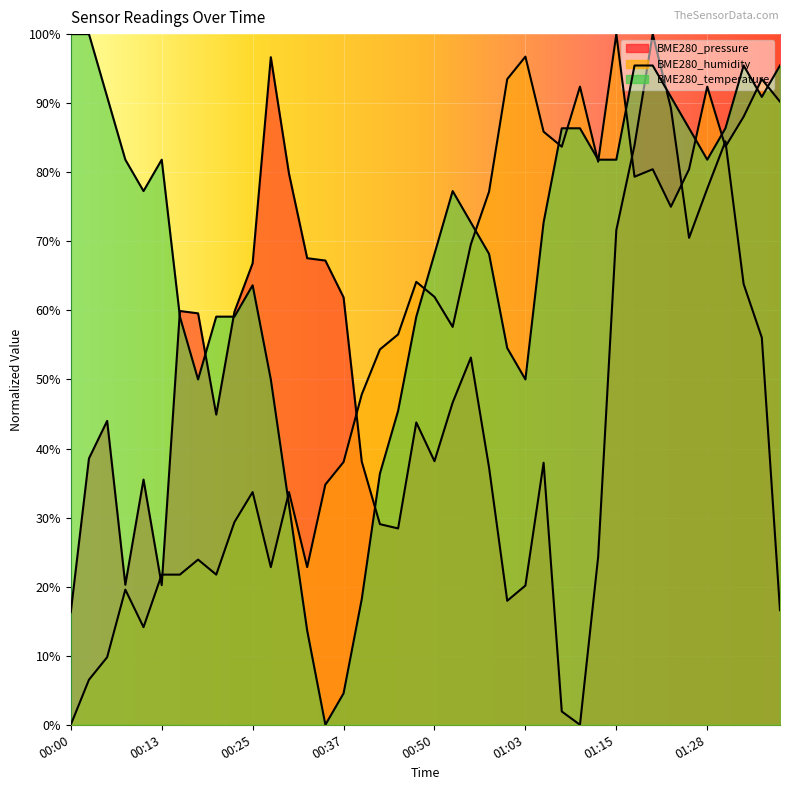

How many values in BME280_humidity are above zero?

39